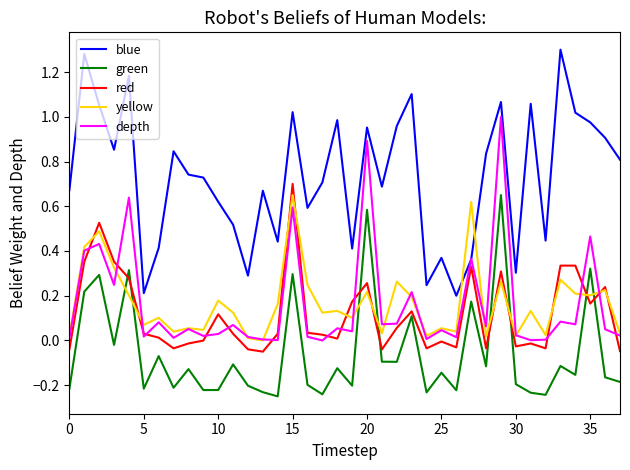

Which series has the largest range (max minus min)?

blue